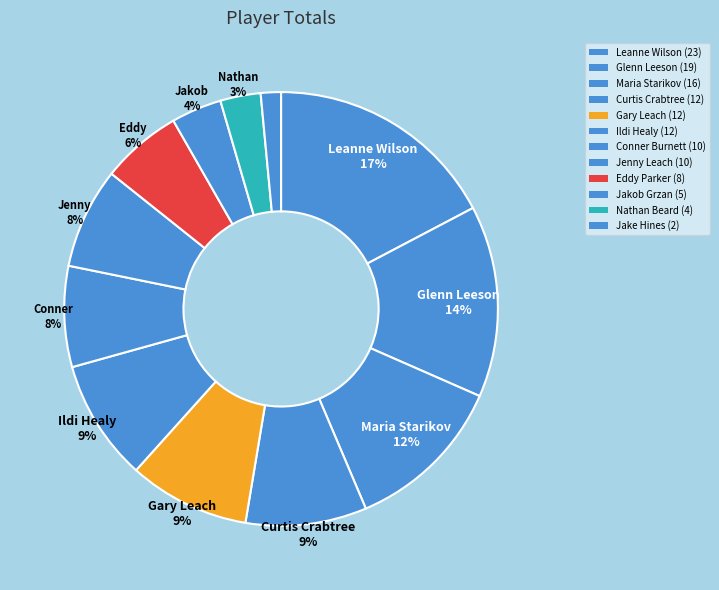

Rank the categories by value from lowest to highest.

Jake Hines, Nathan Beard, Jakob Grzan, Eddy Parker, Conner Burnett, Jenny Leach, Curtis Crabtree, Gary Leach, Ildi Healy, Maria Starikov, Glenn Leeson, Leanne Wilson